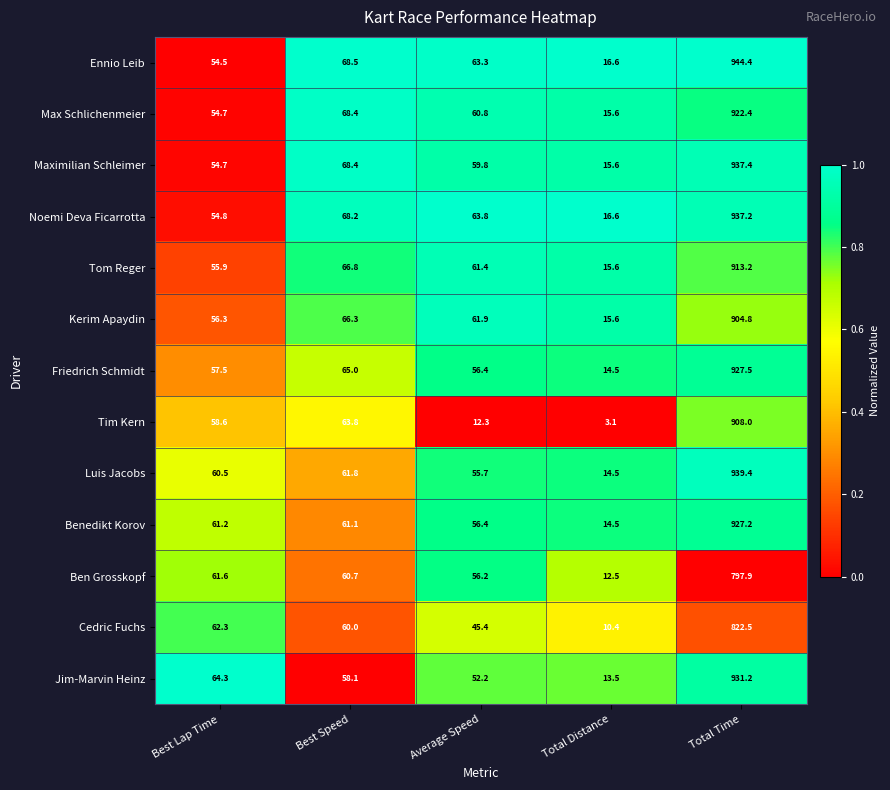

What is the difference between the highest and lowest values at Average Speed?

51.5